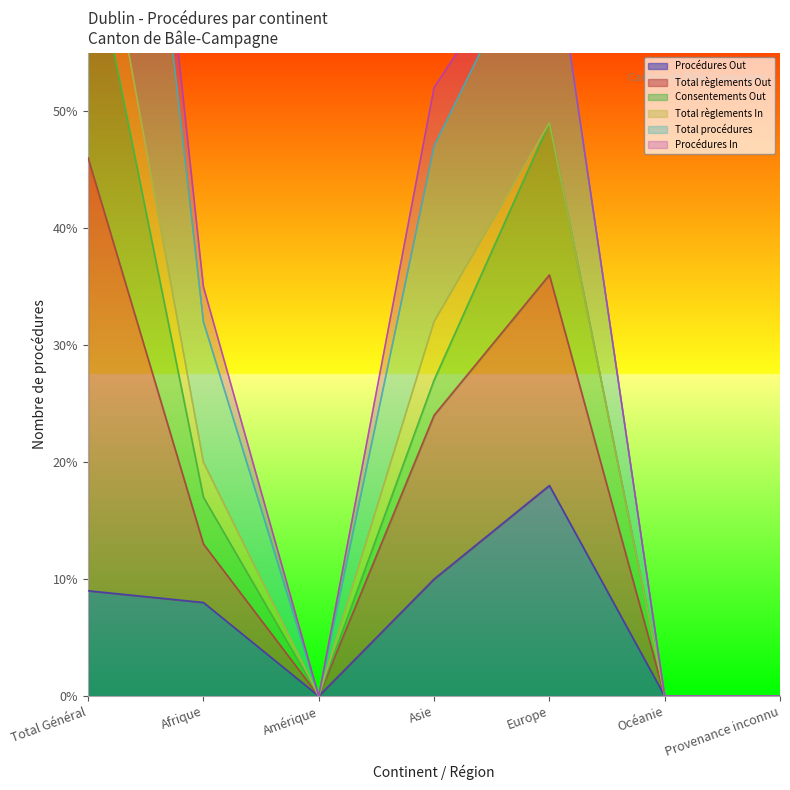

In Total procédures, how many points are higher than both neighbors (excluding endpoints)?

1